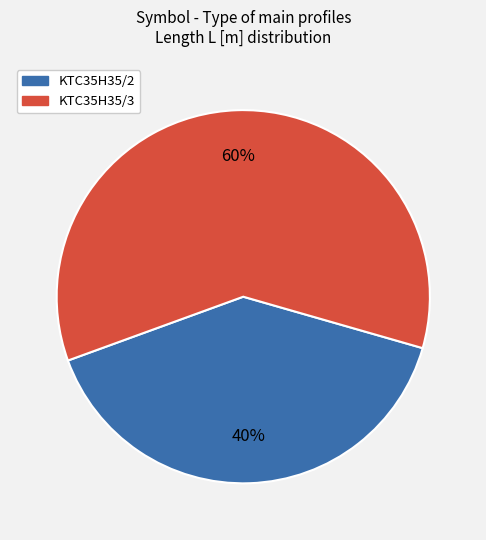

Do KTC35H35/3 and KTC35H35/2 together represent more than half of the pie?

Yes